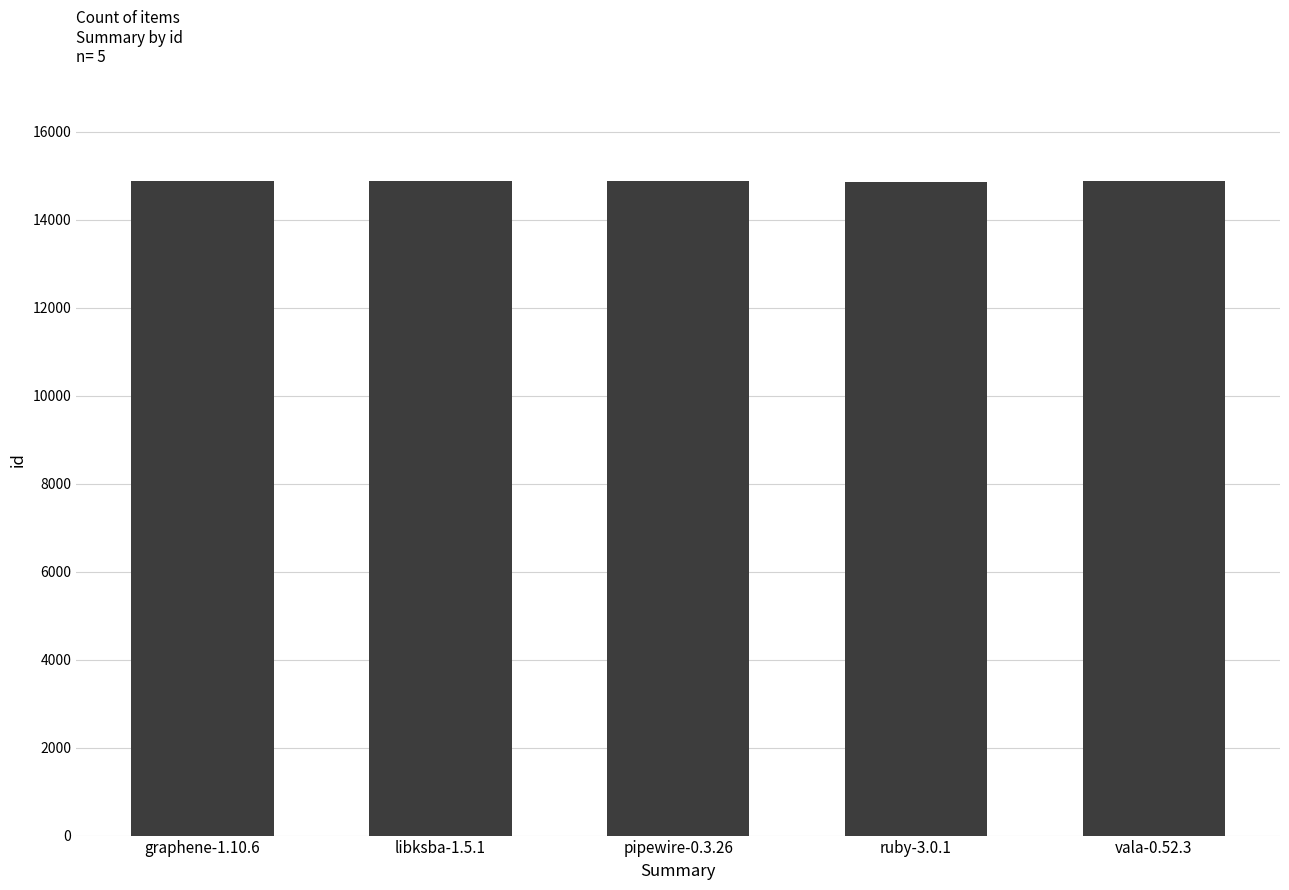

What is the greatest value displayed?

14879